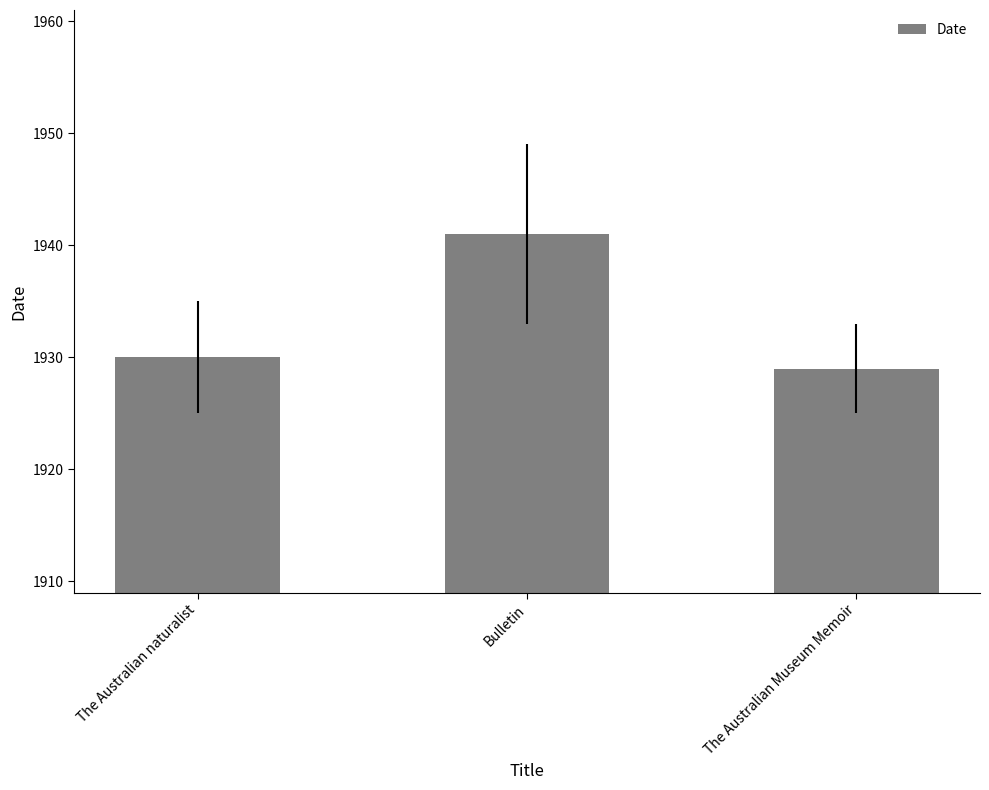

What is the label of the 3rd bar from the left?

The Australian Museum Memoir